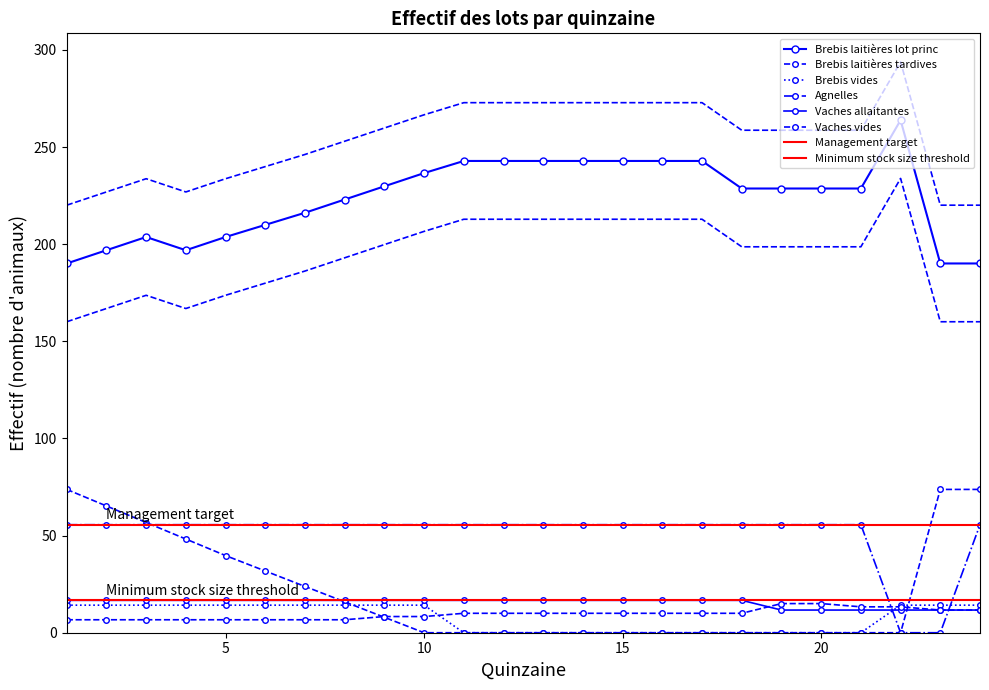

Where is Brebis vides nearest to the value 7?

11